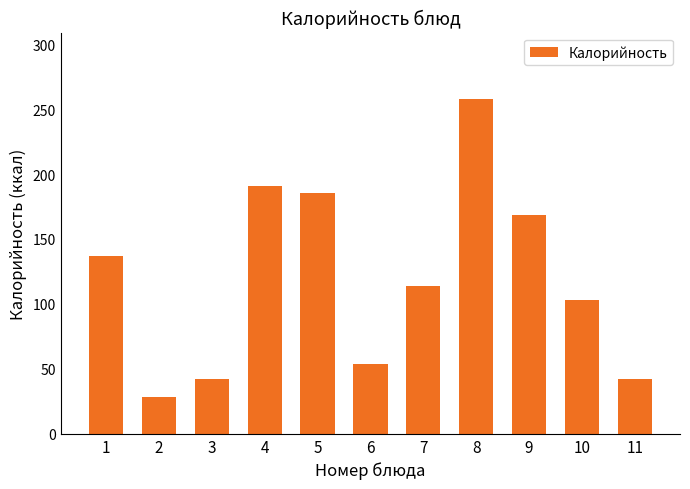

What is the greatest value displayed?

257.4